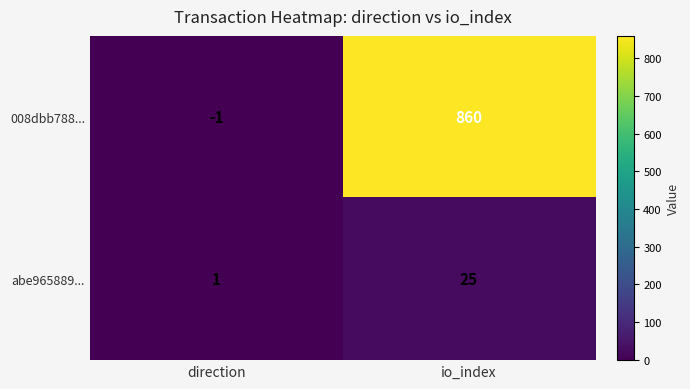

Between direction and io_index, which series saw the biggest shift?

008dbb788...